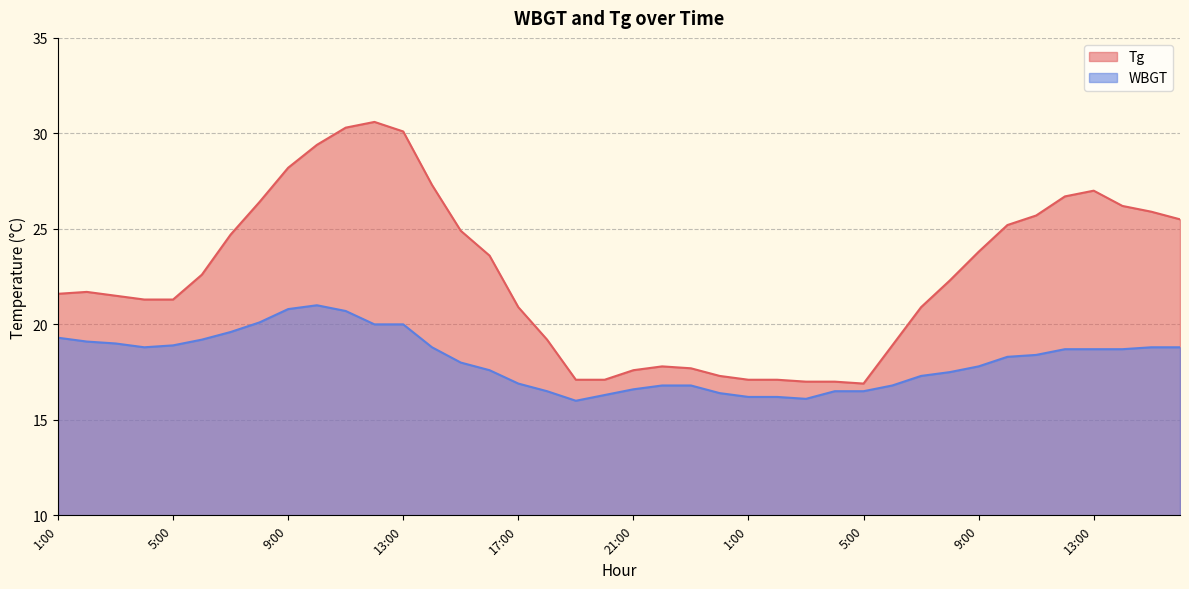

Between 9:00 and 11:00, which is larger?

9:00